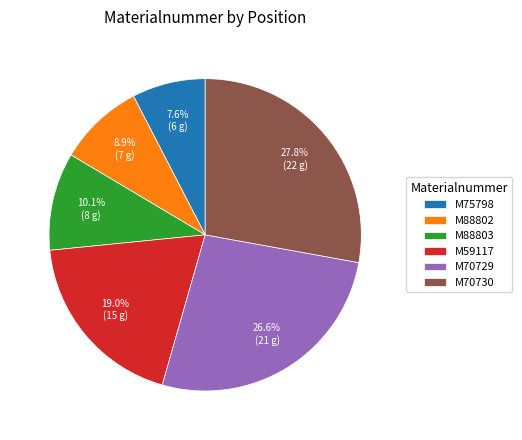

What is the ratio of the value at M75798 to the value at M88802?

0.9